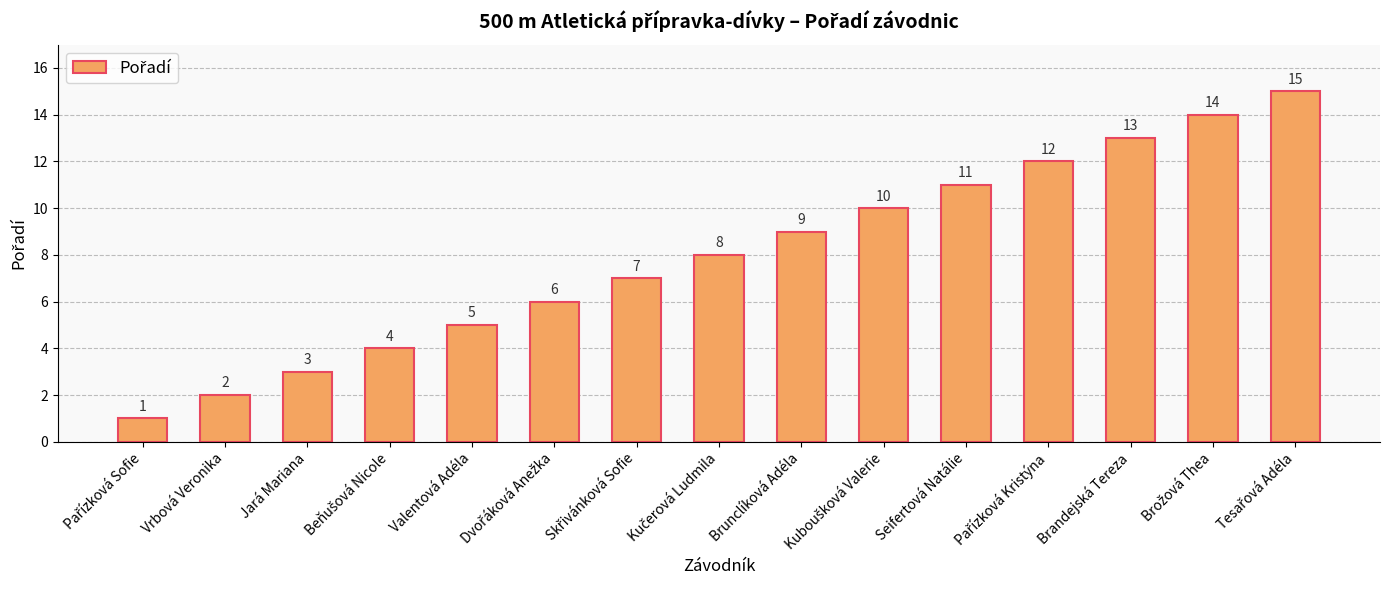

Reading right to left, what are all the values shown in this chart?

15	14	13	12	11	10	9	8	7	6	5	4	3	2	1